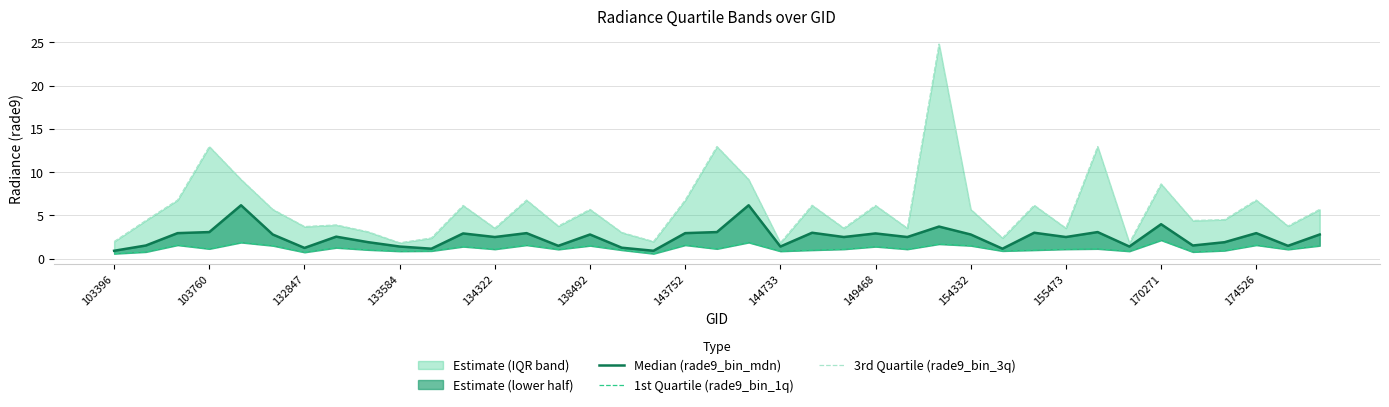

List the series in order of their peak value, lowest first.

1st Quartile (rade9_bin_1q), Median (rade9_bin_mdn), 3rd Quartile (rade9_bin_3q)